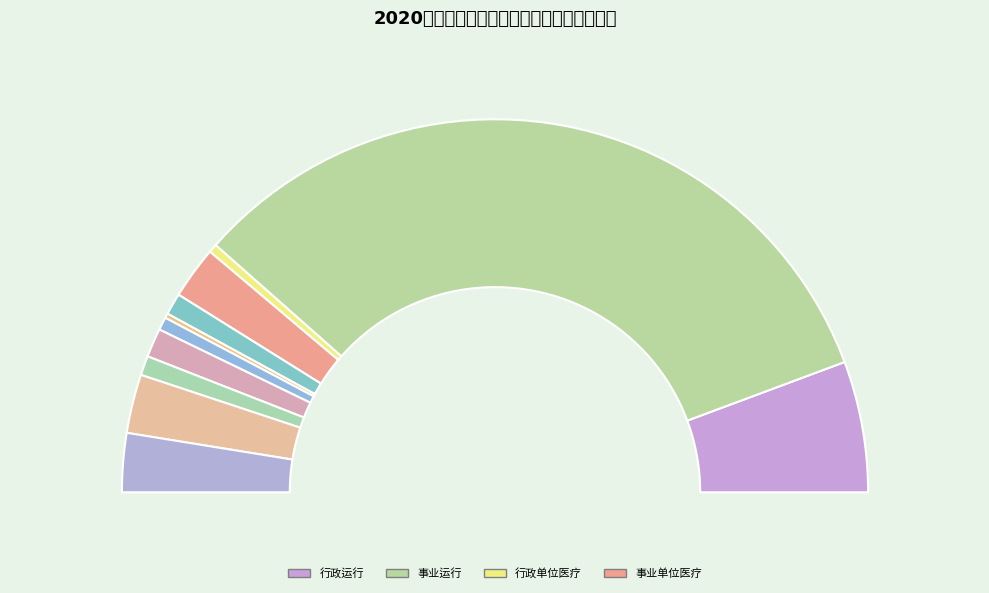

Between 食品安全监督 and 行政运行, which is larger?

行政运行